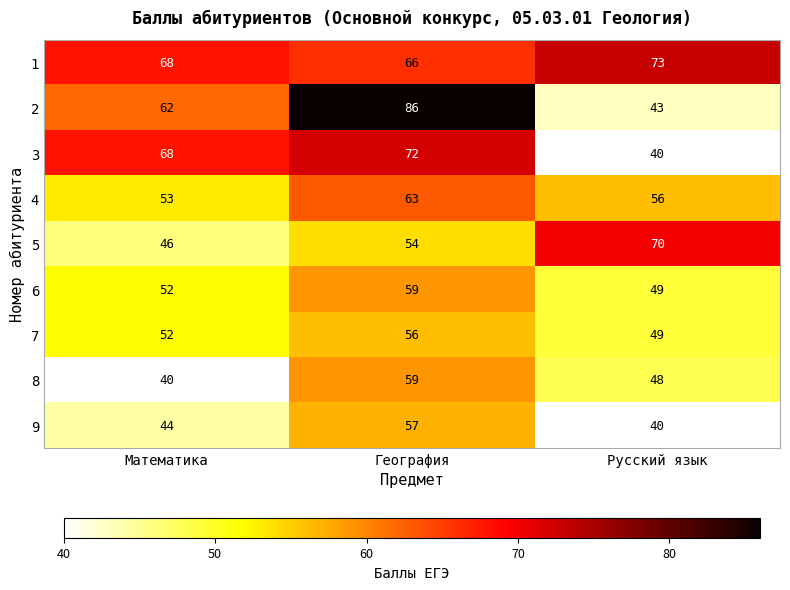

What is the average value of the 9 series?

47